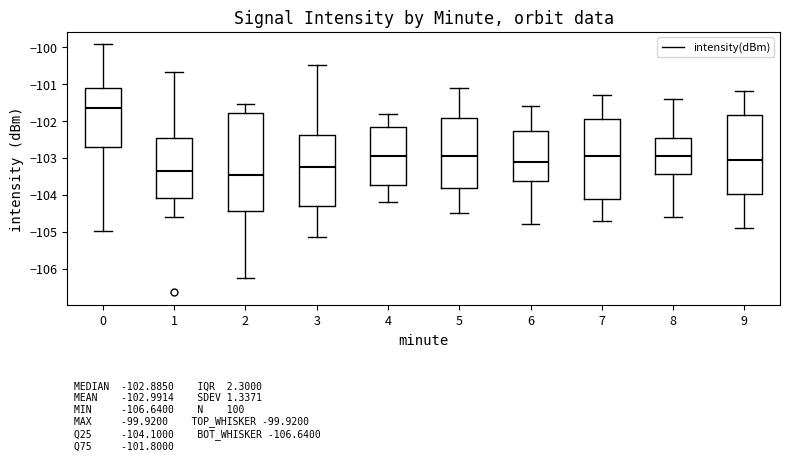

Which box's median line is the highest?

0